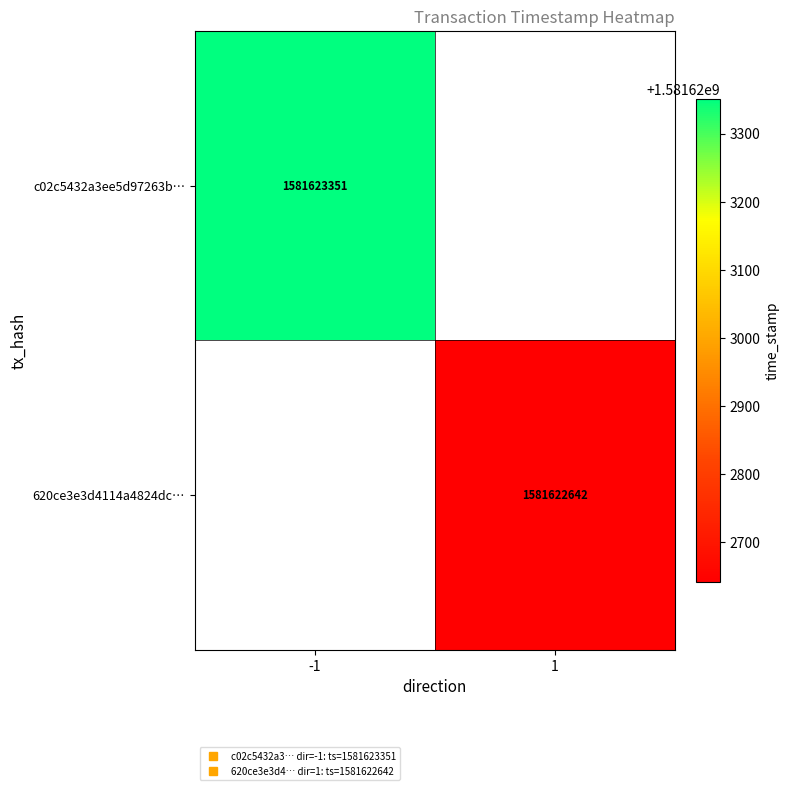

How many distinct data groups are displayed?

2